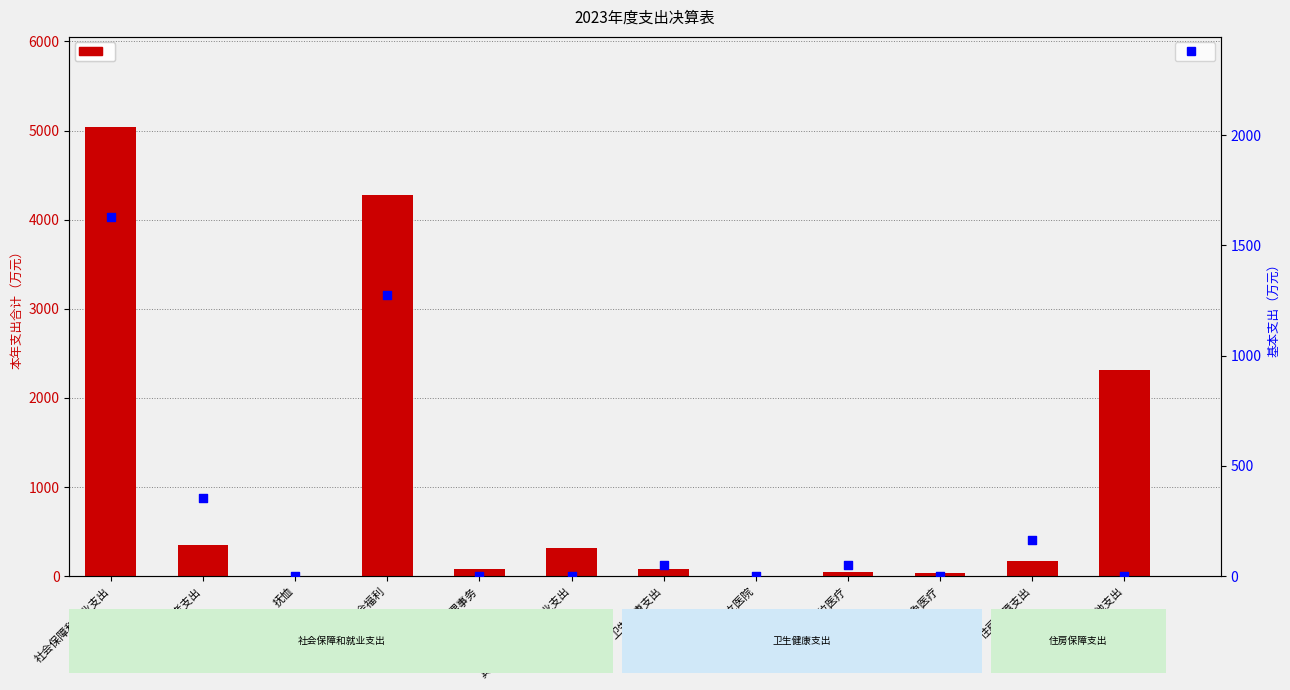

Which series contains the lowest Y value?

基本支出